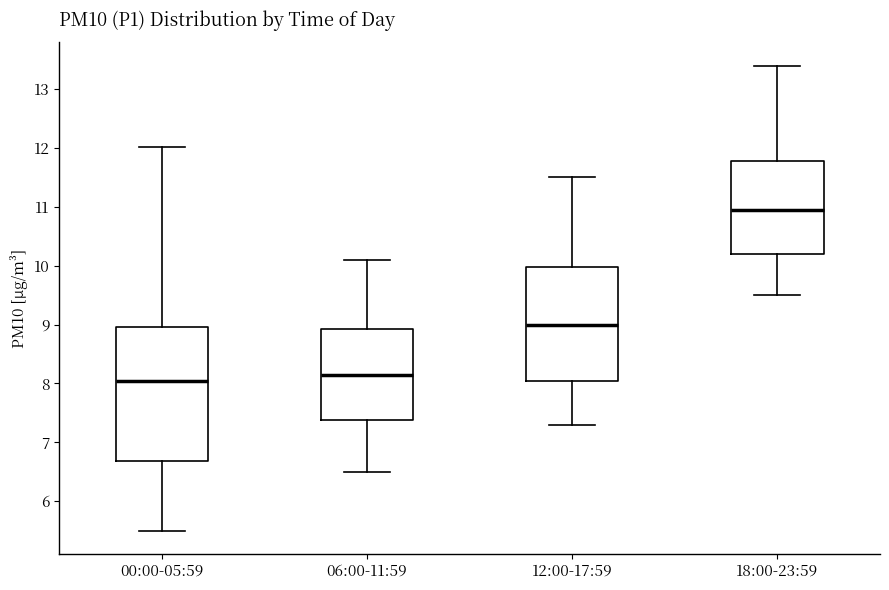

Which box is the tallest, from its lower edge to its upper edge?

00:00-05:59